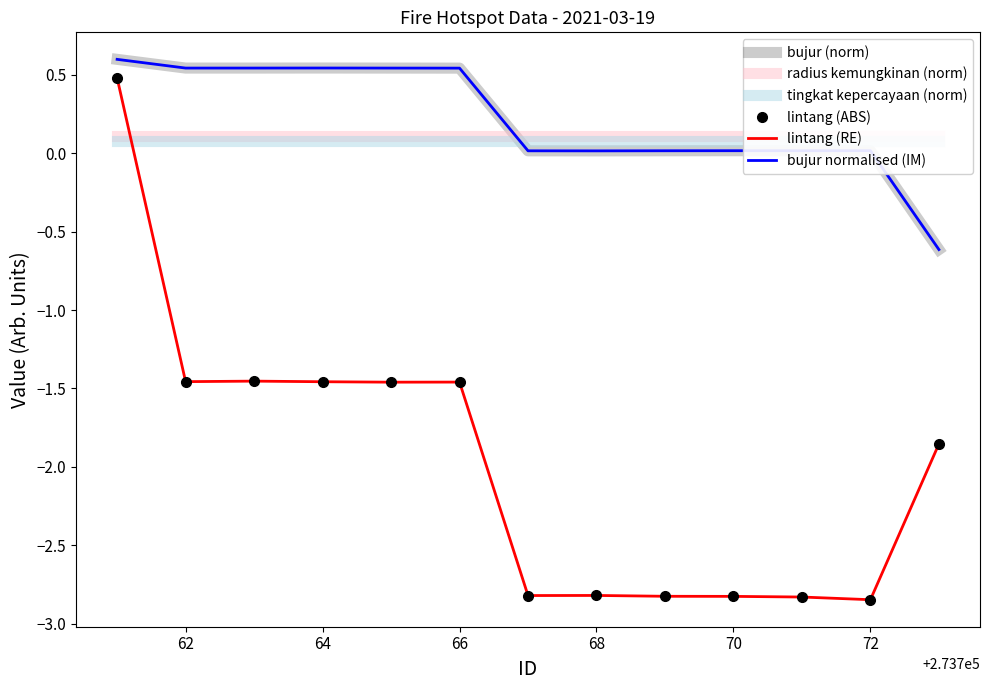

What is the sum of all tingkat kepercayaan (norm) values?

1.0